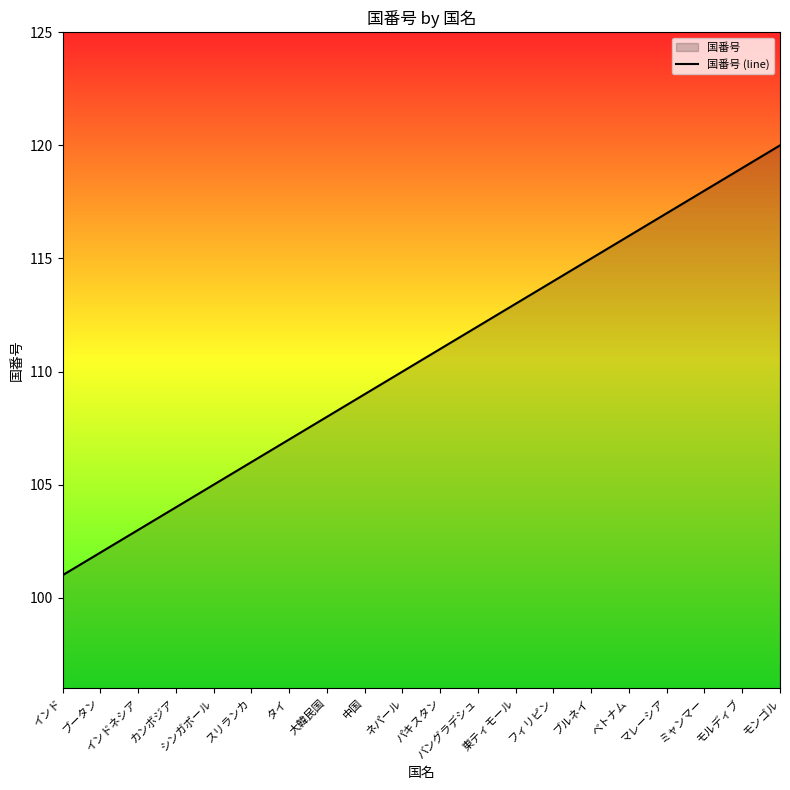

How many data points are less than 111?

10